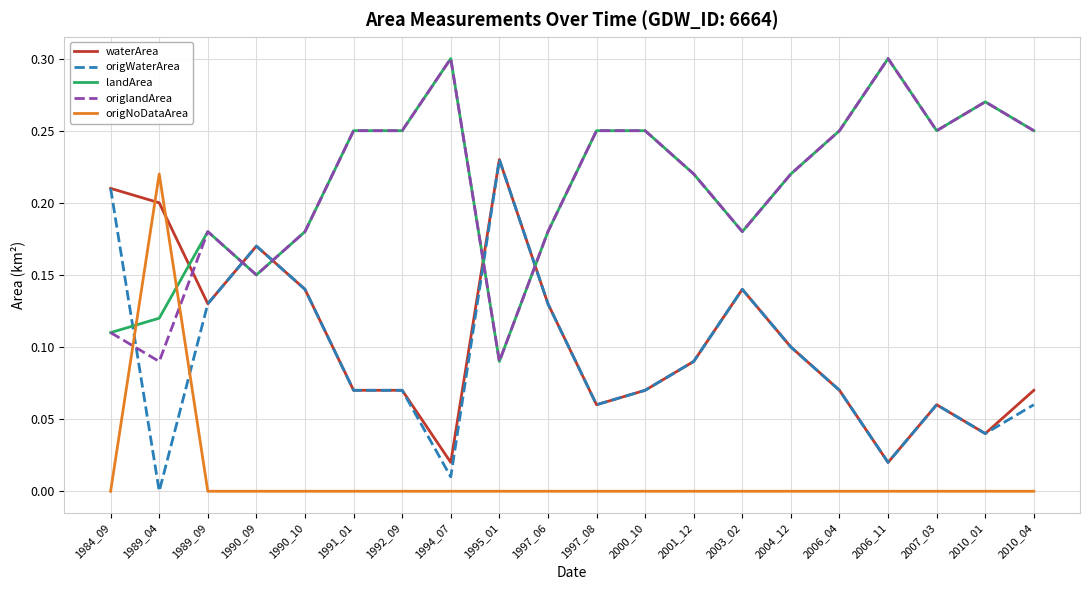

The value of origlandArea at 1997_06 is 0.3. True or false?

False